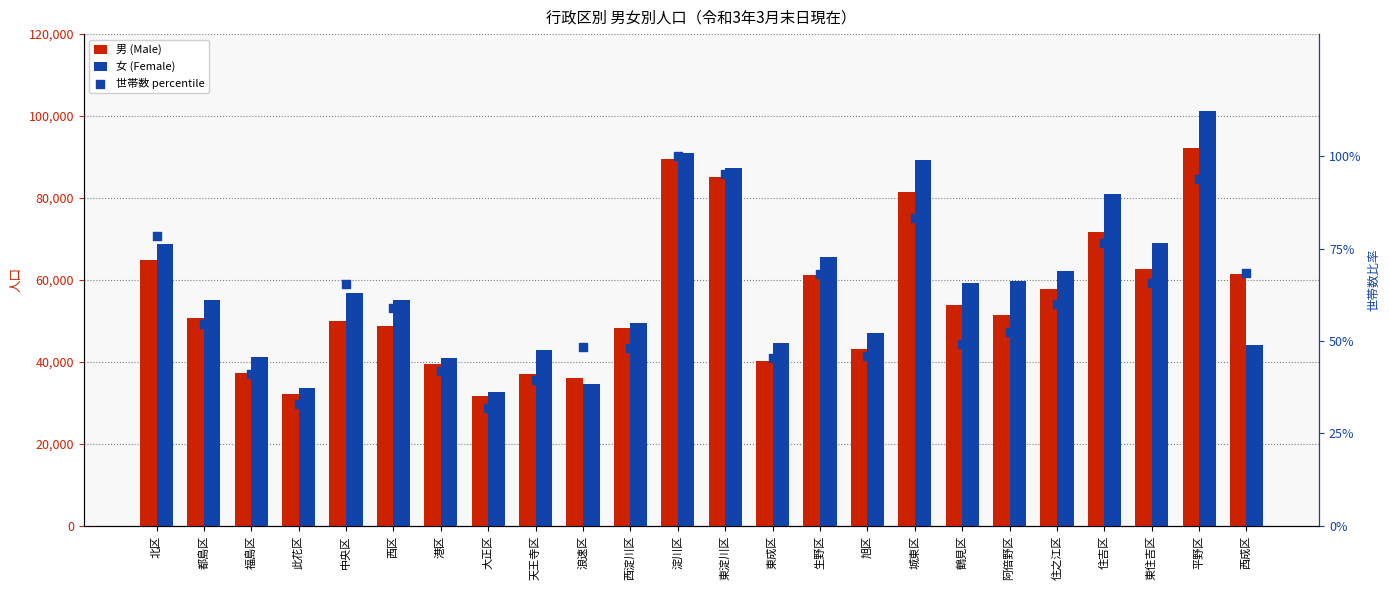

Which series reaches the maximum Y coordinate?

女 (Female)